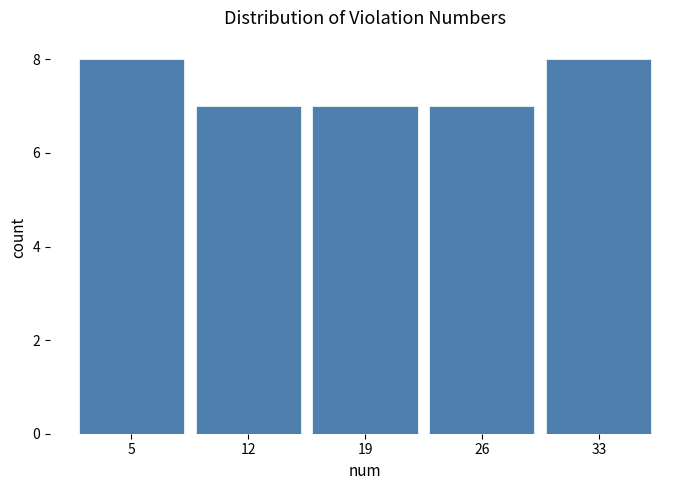

Reading left to right, transcribe all the data shown in this chart.

5=8	12=7	19=7	26=7	33=8